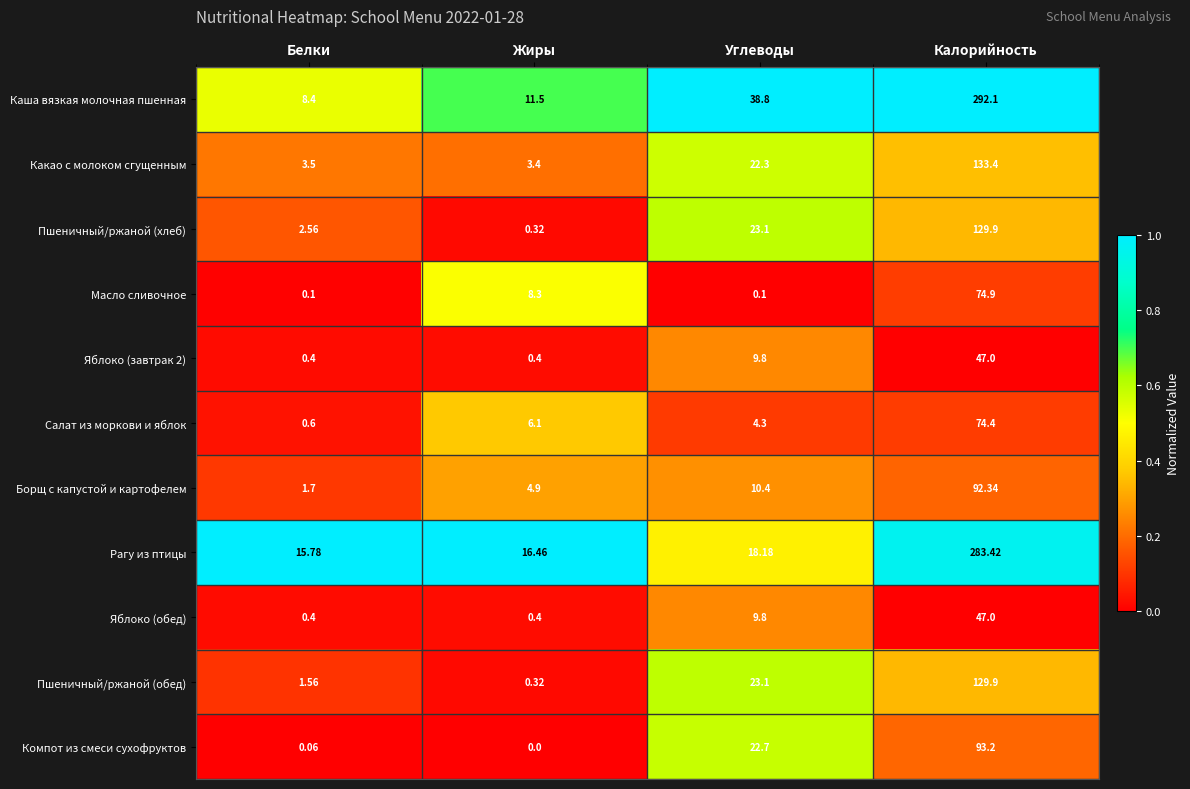

Count the number of categories in the chart.

4